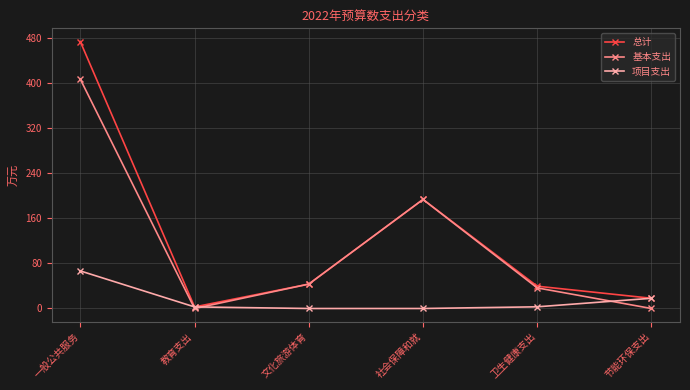

How many interior local peaks does the 总计 series have?

1